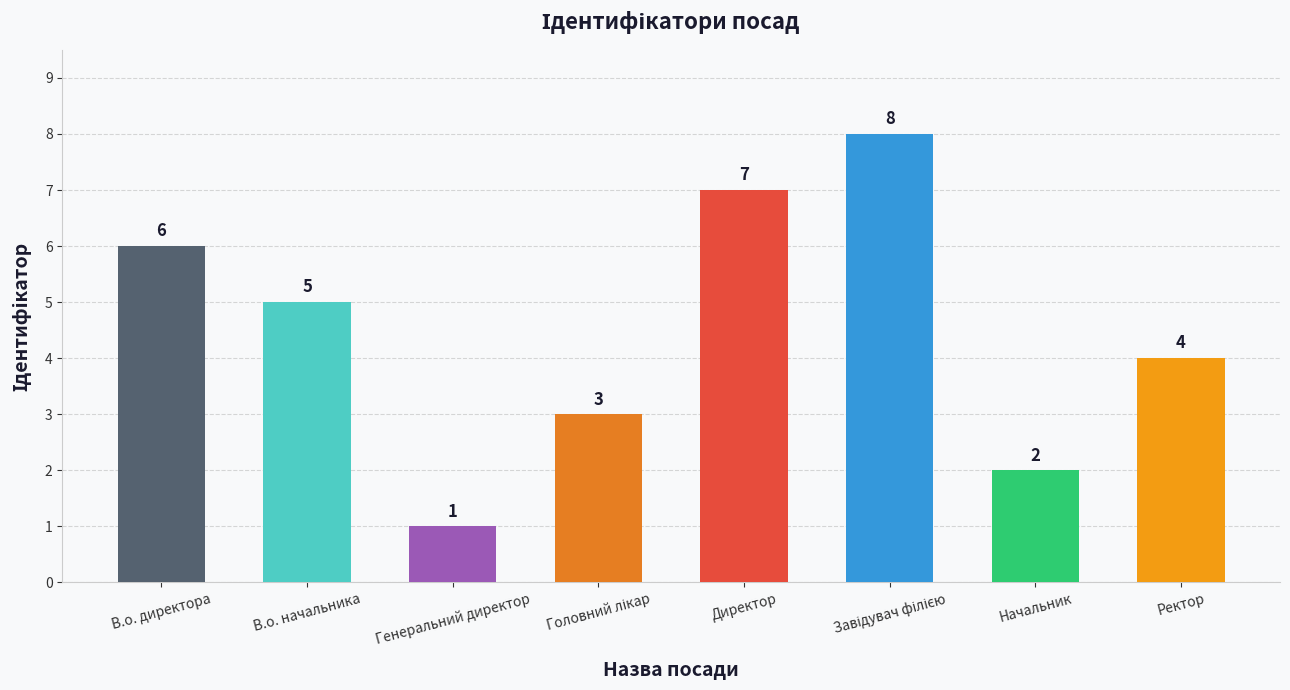

What is the change in value from В.о. директора to Начальник?

-4